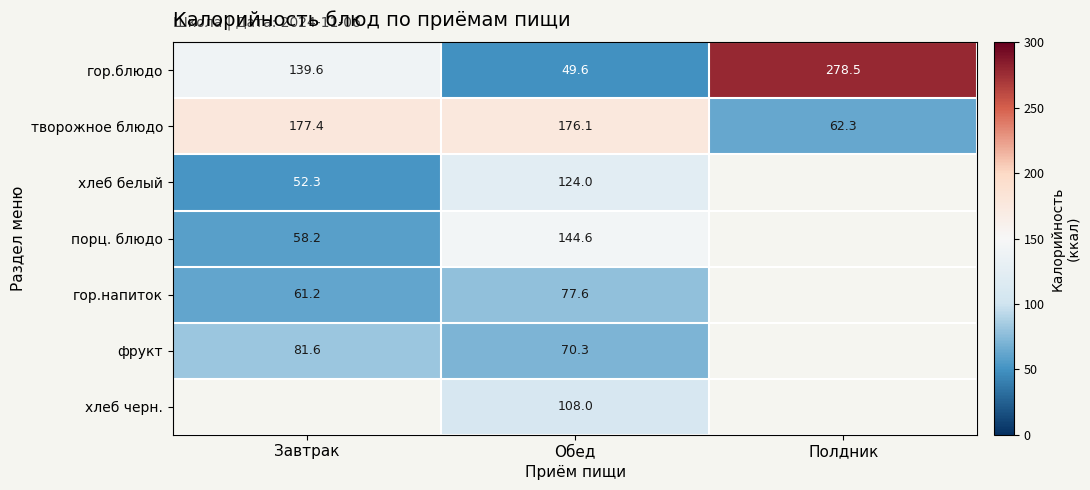

What is the total value across all series at Завтрак?

570.4